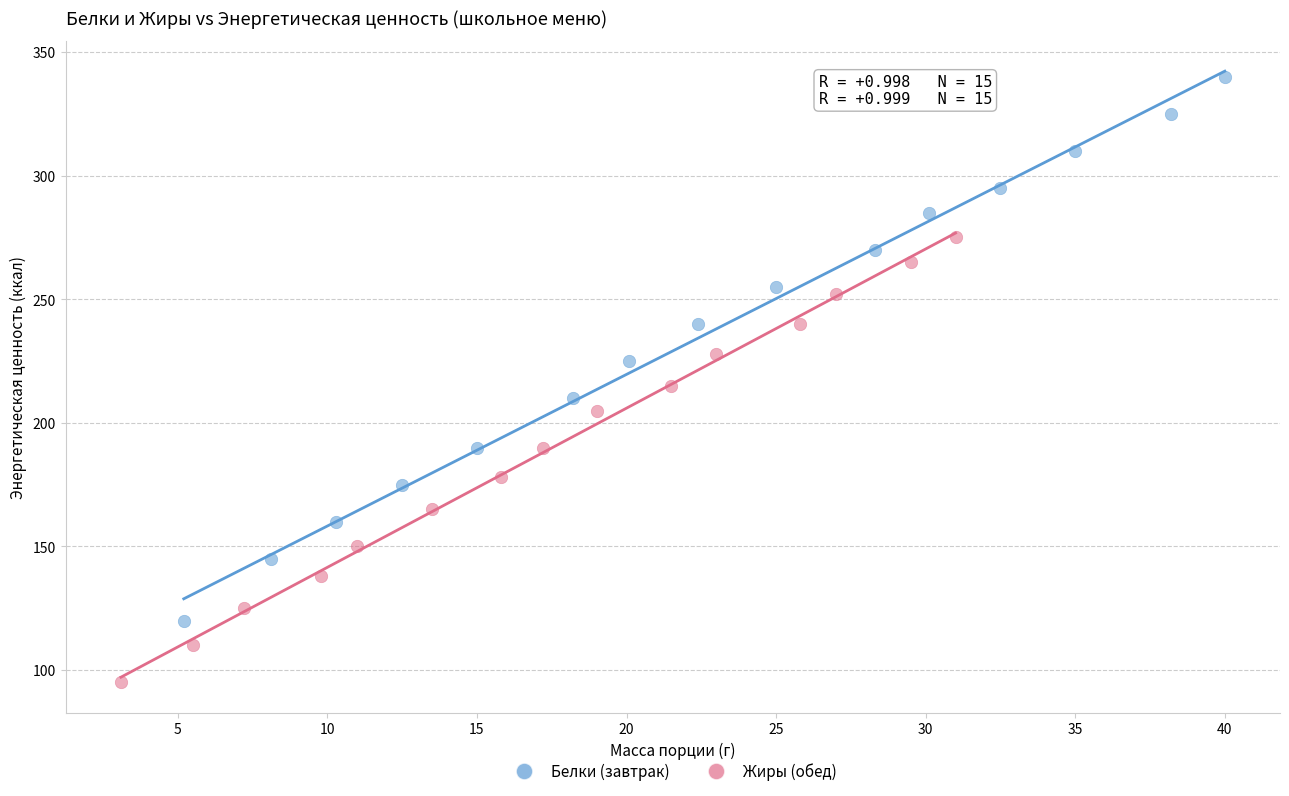

Which series has the largest Y range (max minus min)?

Белки (завтрак)